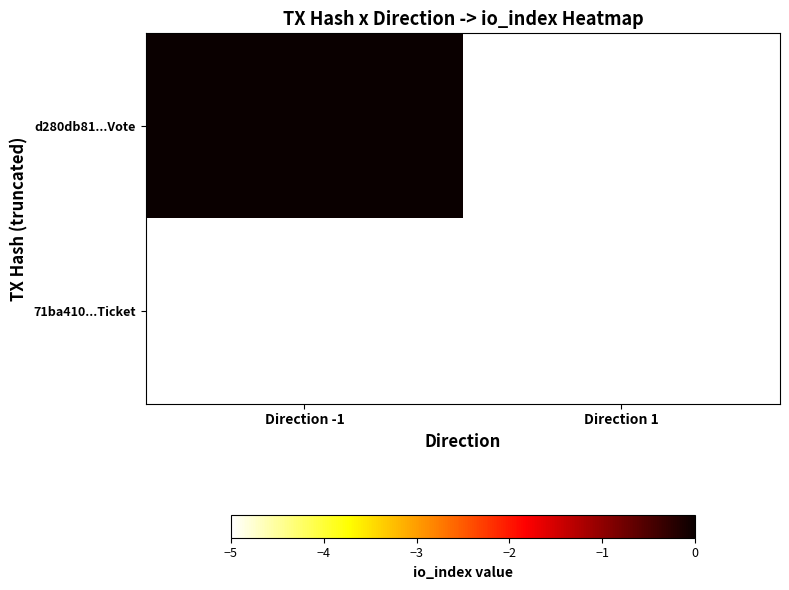

What is the smallest value displayed?

-5.0